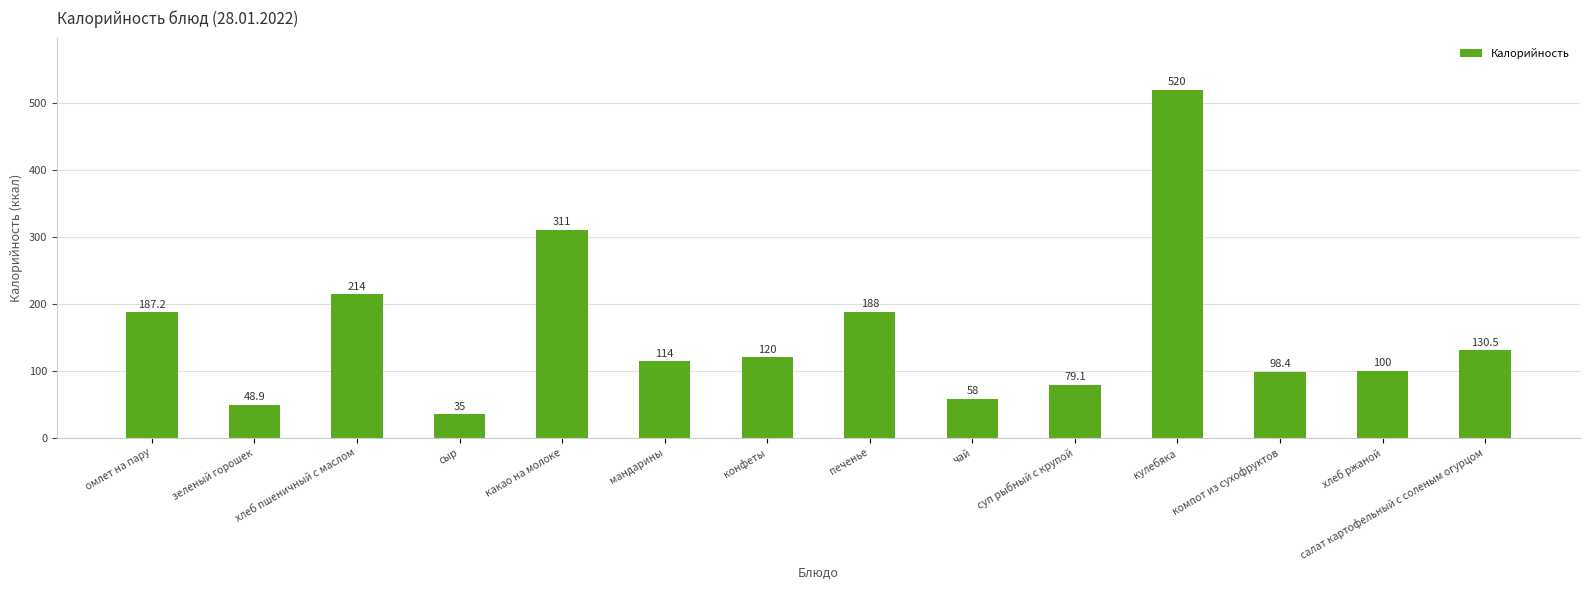

Is it true that the value at чай is 31.2?

False